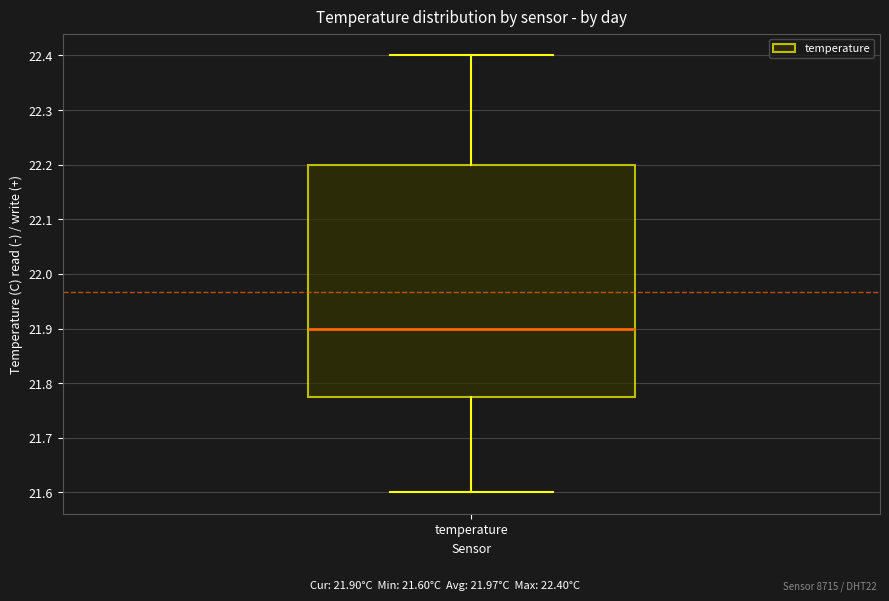

Transcribe this box plot: give where the median line is, the range the box spans, and where the two whiskers end, as read against the y-axis. The values are not printed on the chart, so give them approximately, as read against the axis.

median 21.90, box 21.78 to 22.20, whiskers 21.60 to 22.40